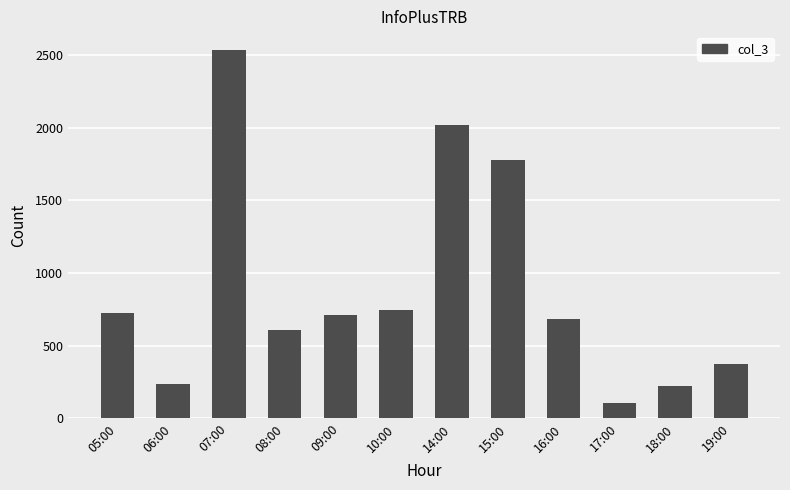

Reading left to right, list all the values displayed in this chart.

725	238	2535	607	713	743	2019	1775	683	109	223	375